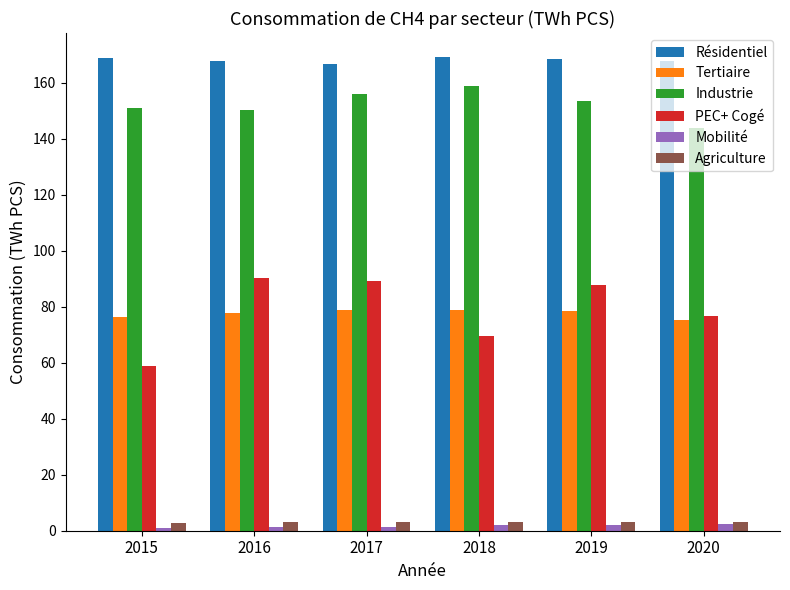

What is the difference between the maximum and second lowest values in the Tertiaire series?

2.5